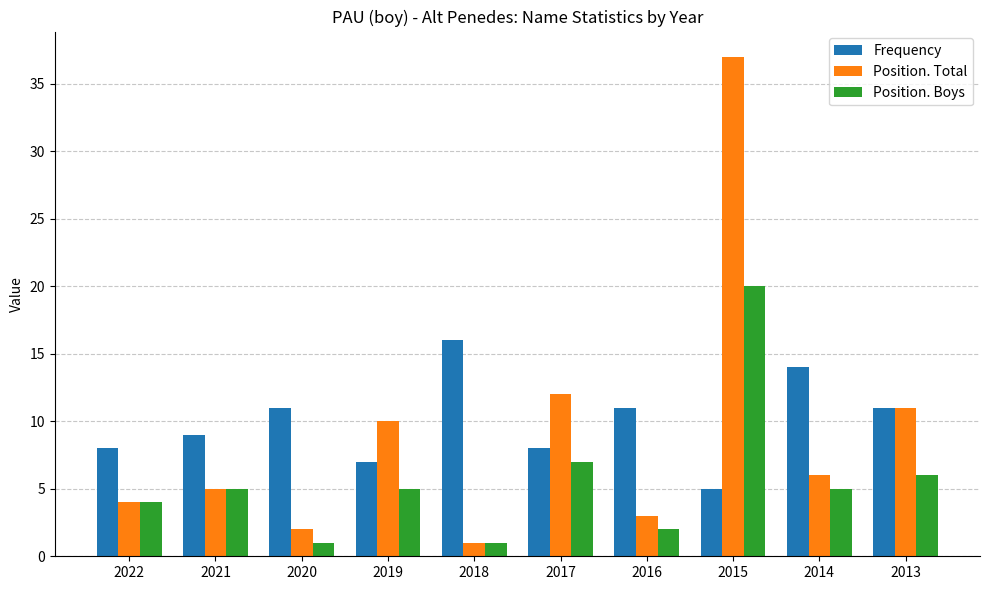

Are the bars horizontal?

No